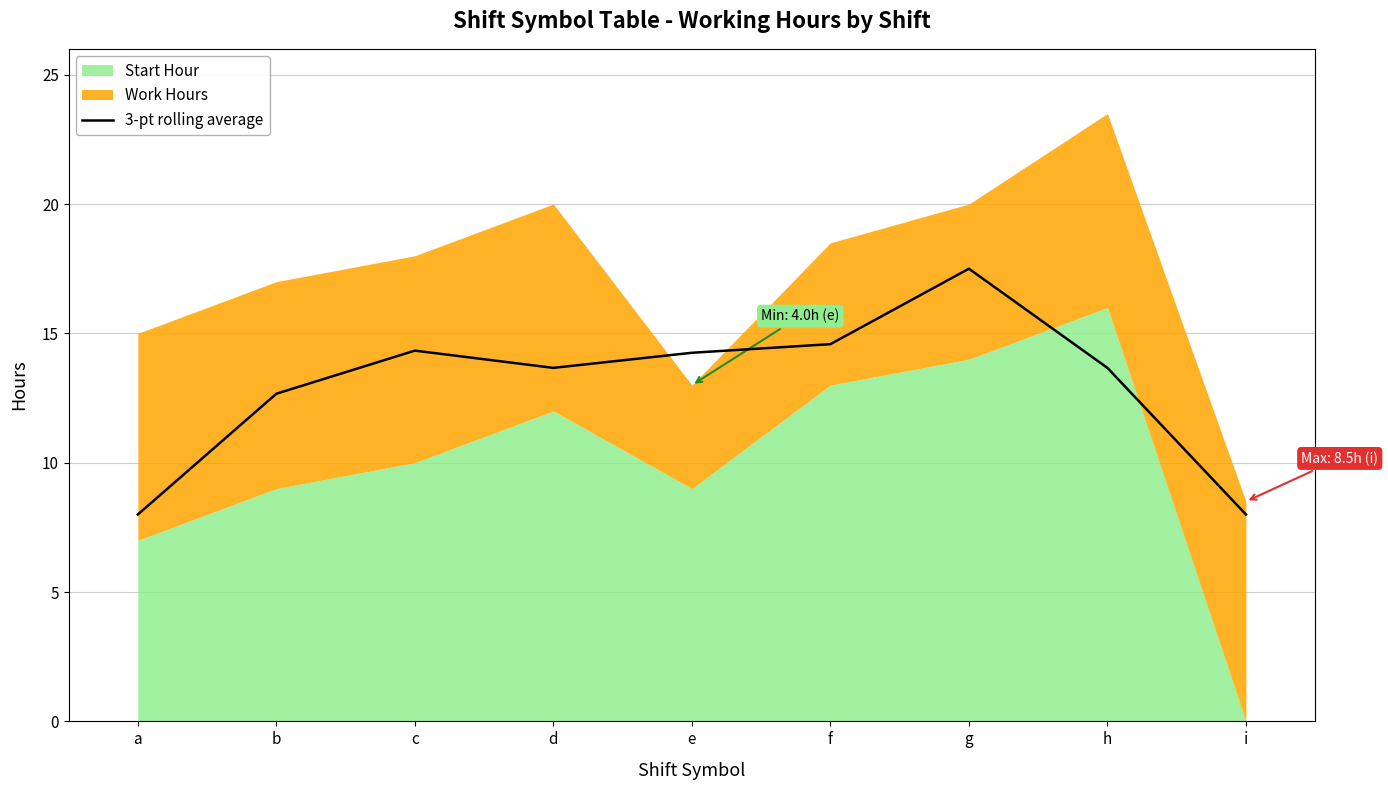

The chart shows a value of 23.2 at c. True or false?

False